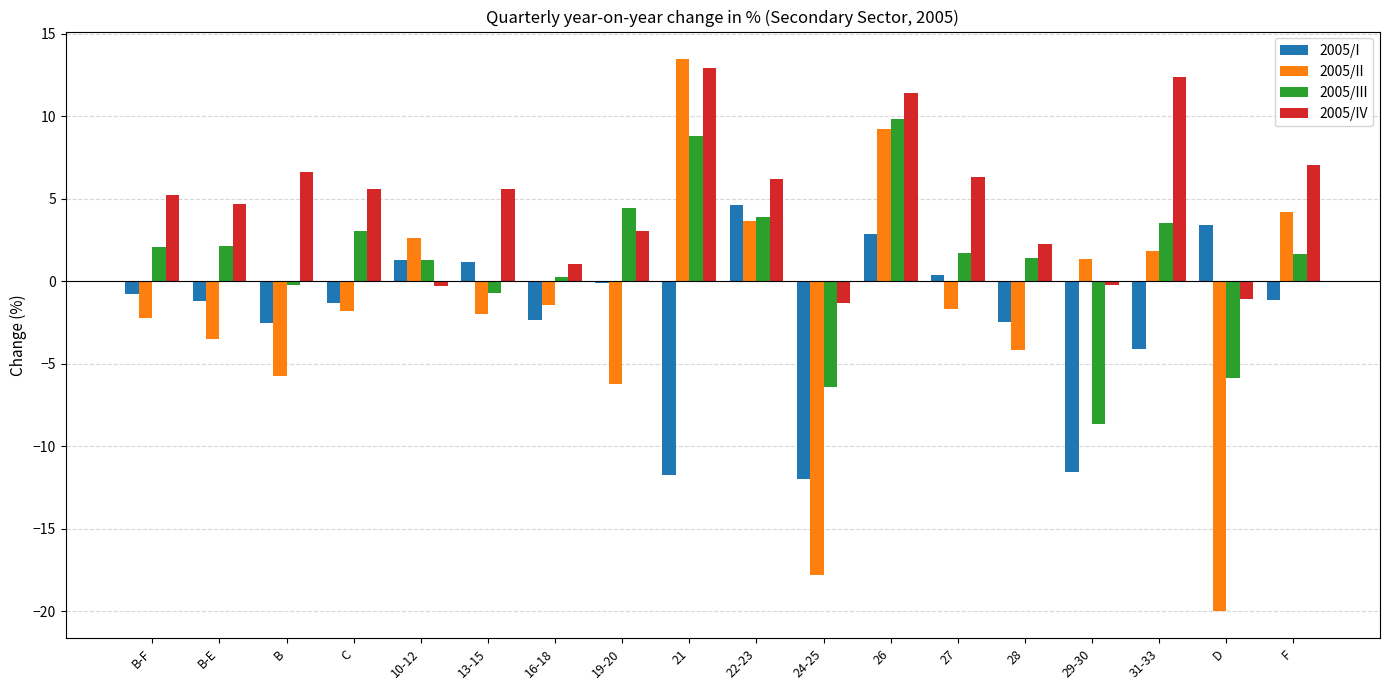

How many data points does each series have?

18